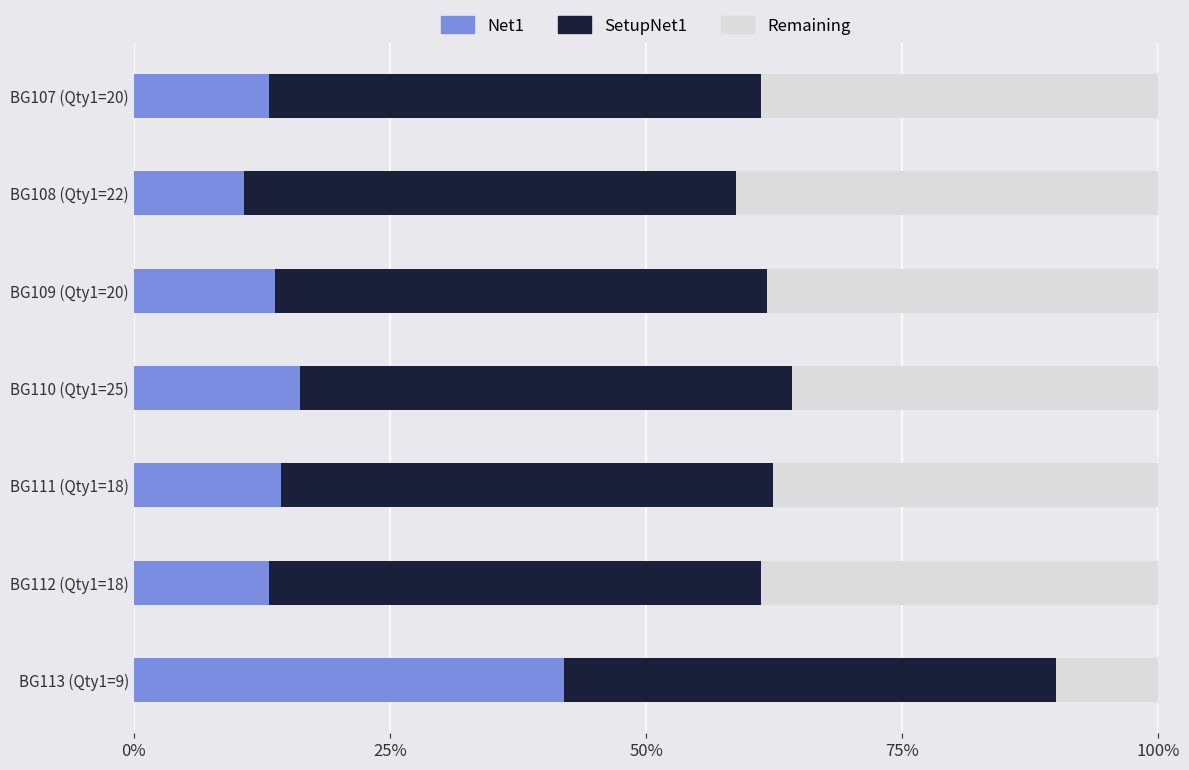

How many distinct data groups are displayed?

3